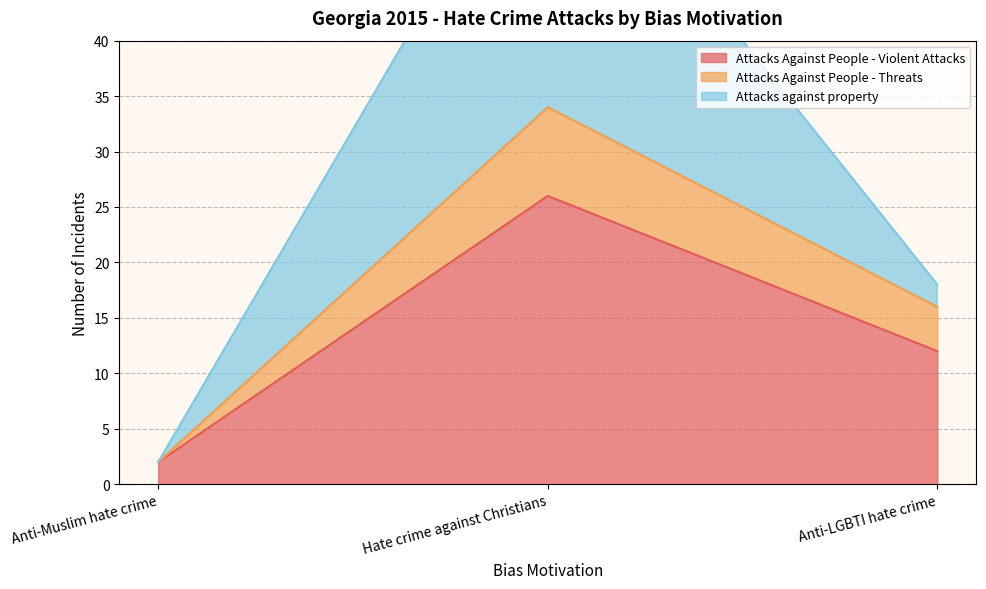

Reading left to right, list all the values displayed in this chart.

Attacks Against People - Violent Attacks: Anti-Muslim hate crime=2	Hate crime against Christians=26	Anti-LGBTI hate crime=12
Attacks Against People - Threats: Anti-Muslim hate crime=2	Hate crime against Christians=34	Anti-LGBTI hate crime=16
Attacks against property: Anti-Muslim hate crime=2	Hate crime against Christians=62	Anti-LGBTI hate crime=18